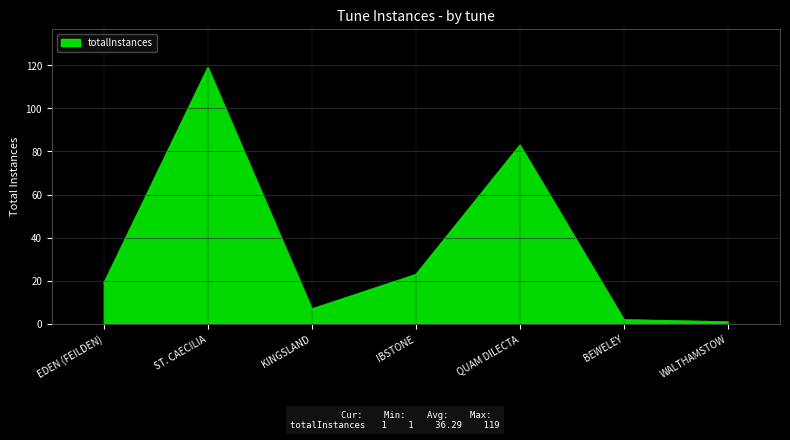

What is the greatest value displayed?

119